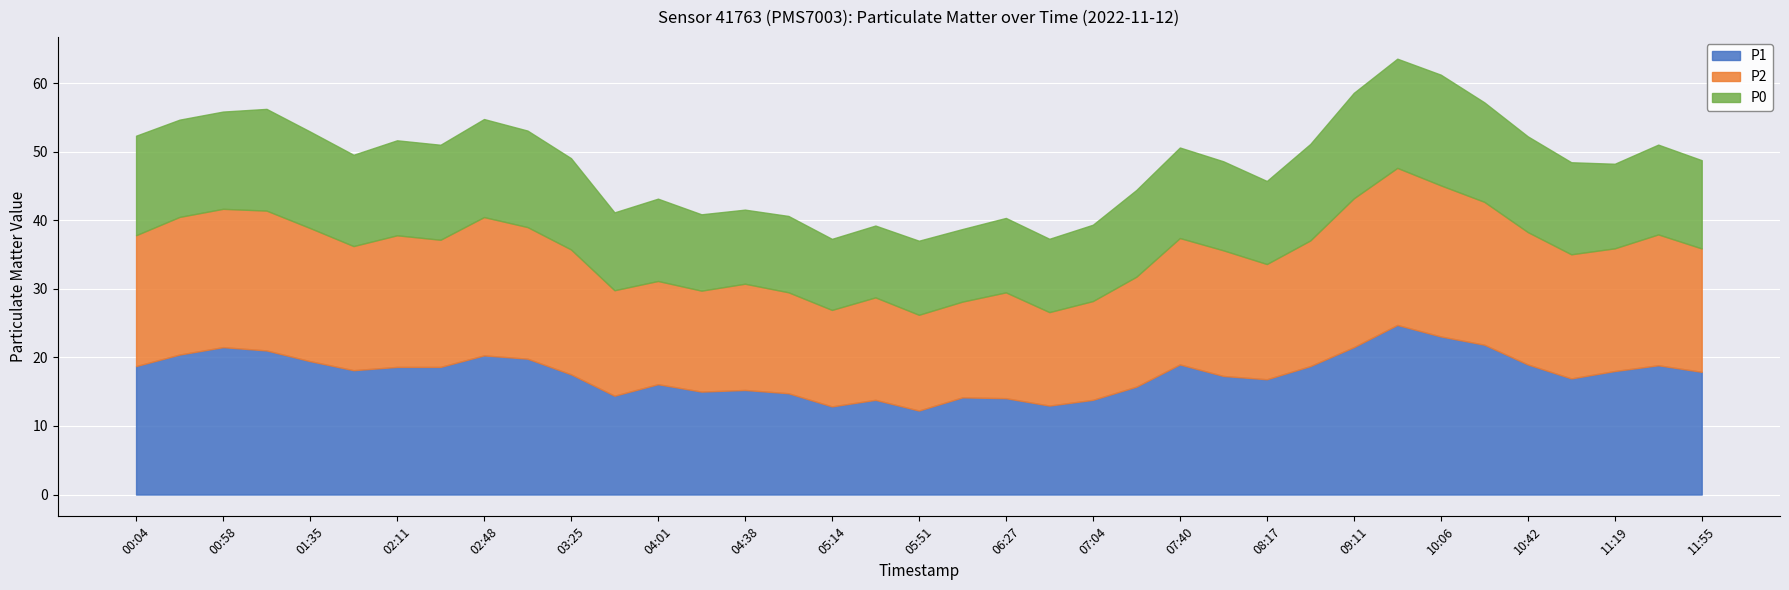

Count the number of data series in this chart.

3